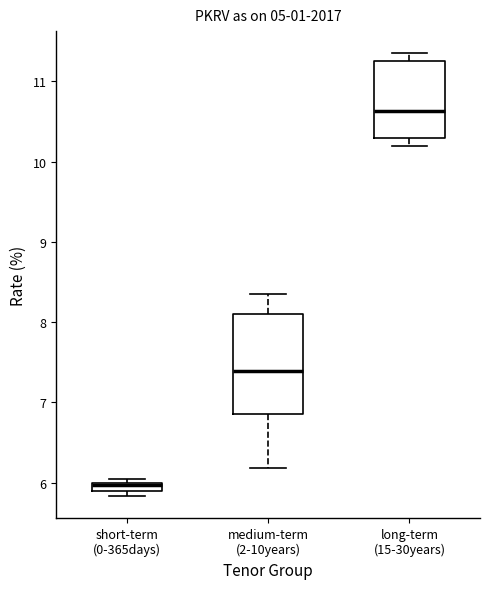

Where does the median line of the box for medium-term (2-10years) sit on the y-axis? The values are not printed on the chart, so give them approximately, as read against the axis.

7.4